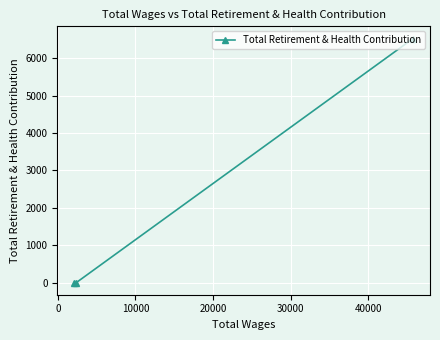

What is the sum of all values?

6527